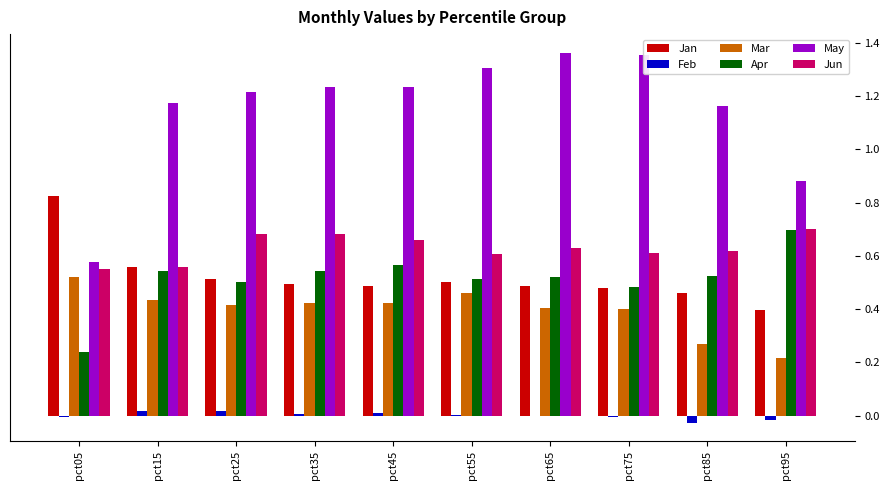

What is the sum of all Apr values?

5.1